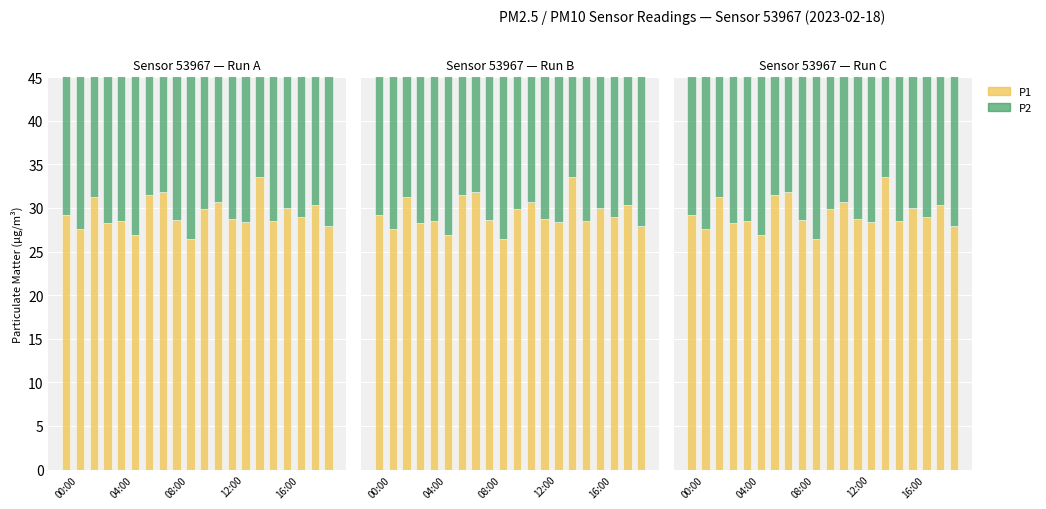

What is the label of the 8th bar from the left?

7